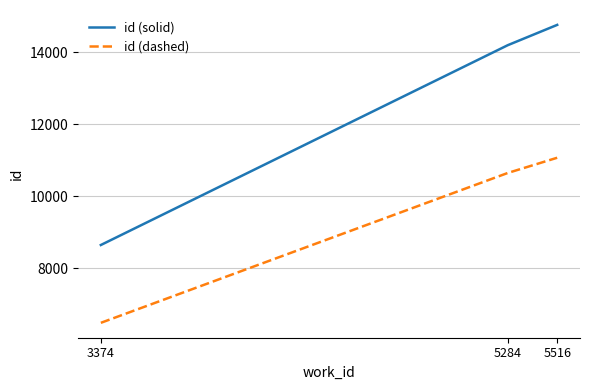

Which series has the widest spread of values?

id (solid)